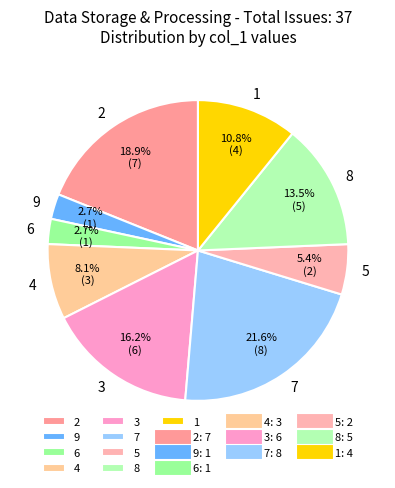

Is the sum of 6 and 8 greater than half?

No